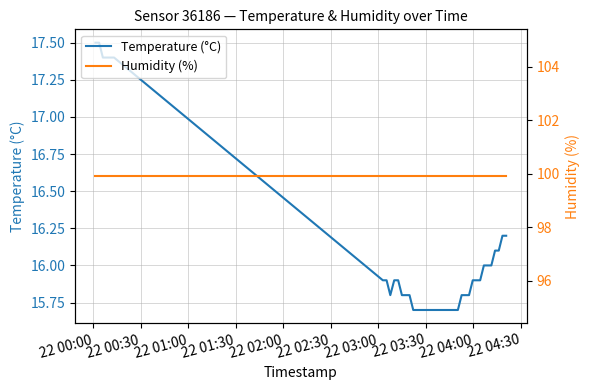

Reading left to right, transcribe all the data shown in this chart.

Temperature (°C): 17.5	17.5	17.4	17.4	17.4	17.4	15.9	15.9	15.8	15.9	15.9	15.8	15.8	15.8	15.7	15.7	15.7	15.7	15.7	15.7	15.7	15.7	15.7	15.7	15.7	15.7	15.7	15.8	15.8	15.8	15.9	15.9	15.9	16.0	16.0	16.0	16.1	16.1	16.2	16.2
Humidity (%): 99.9	99.9	99.9	99.9	99.9	99.9	99.9	99.9	99.9	99.9	99.9	99.9	99.9	99.9	99.9	99.9	99.9	99.9	99.9	99.9	99.9	99.9	99.9	99.9	99.9	99.9	99.9	99.9	99.9	99.9	99.9	99.9	99.9	99.9	99.9	99.9	99.9	99.9	99.9	99.9